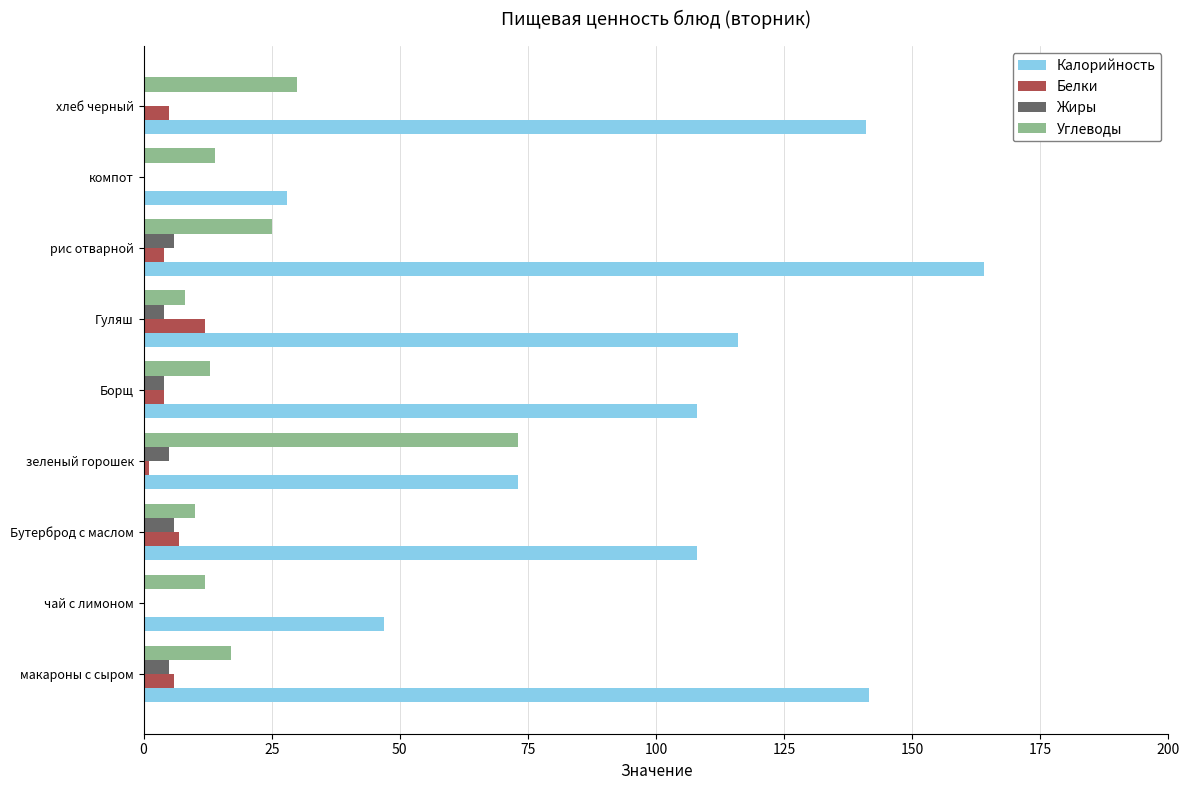

Which series changed the most between Борщ and компот?

Калорийность